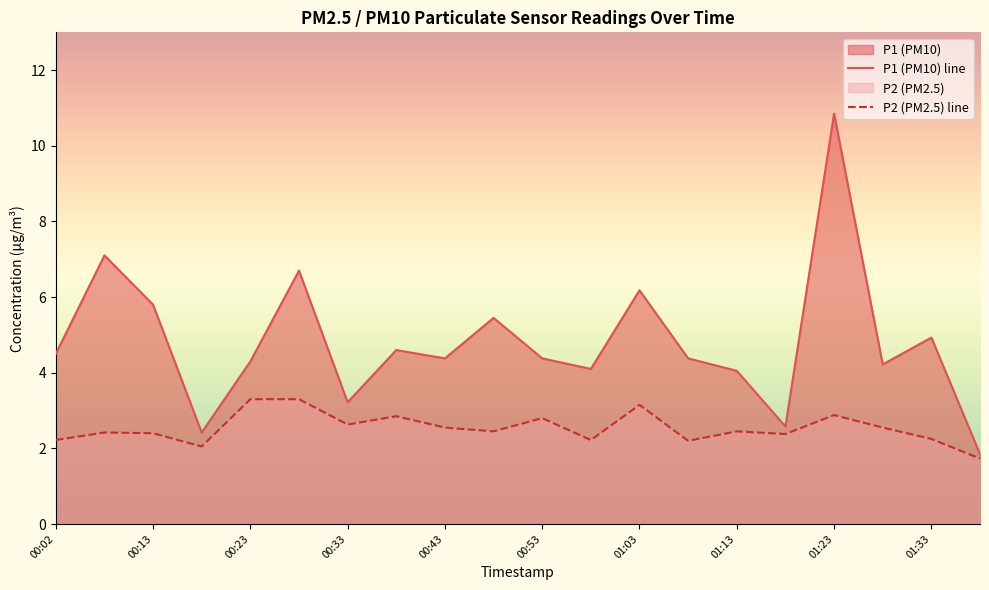

At which category is the sum across all series the highest?

01:23